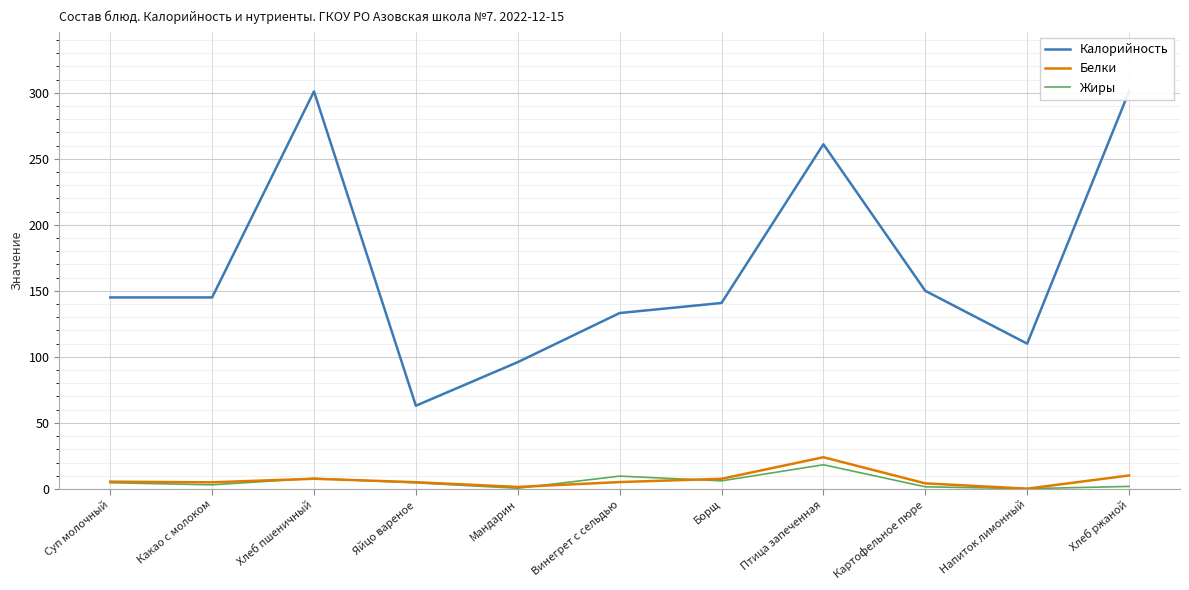

Does the chart display data point markers on the line(s)?

No